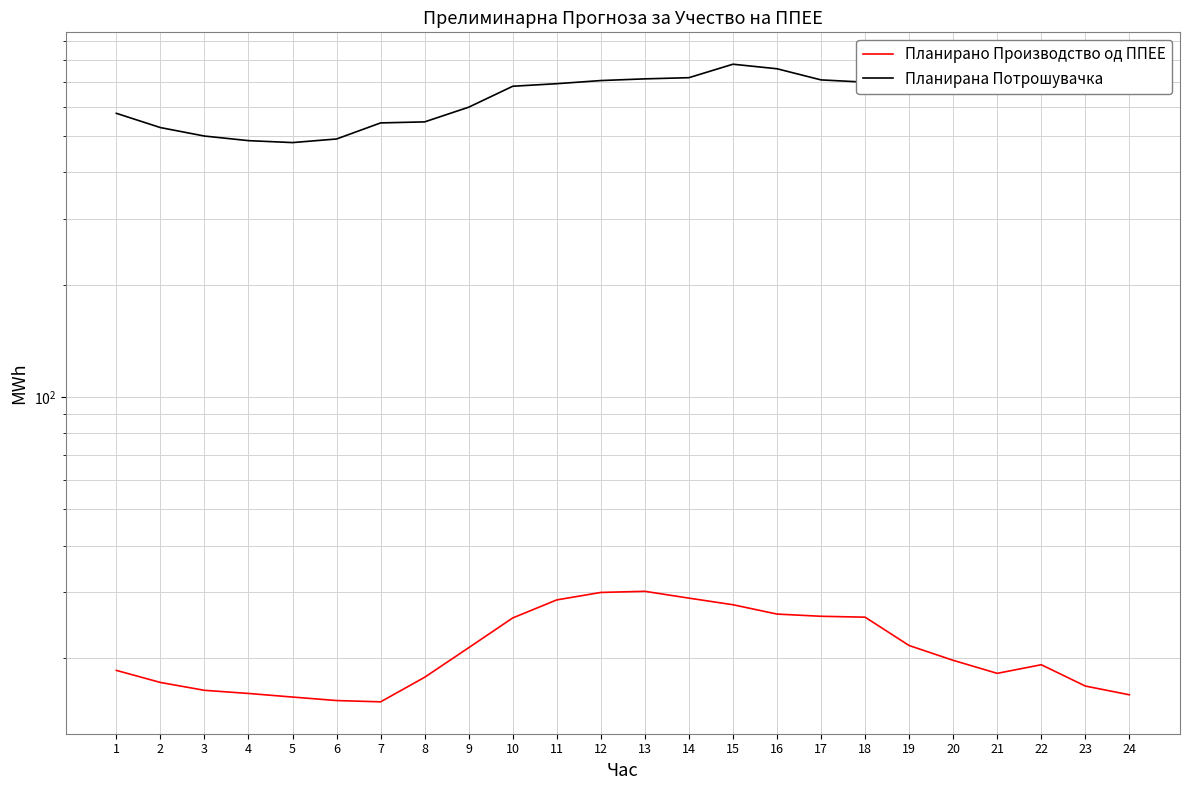

Is it true that Планирана Потрошувачка equals 1194.4 at 10?

False